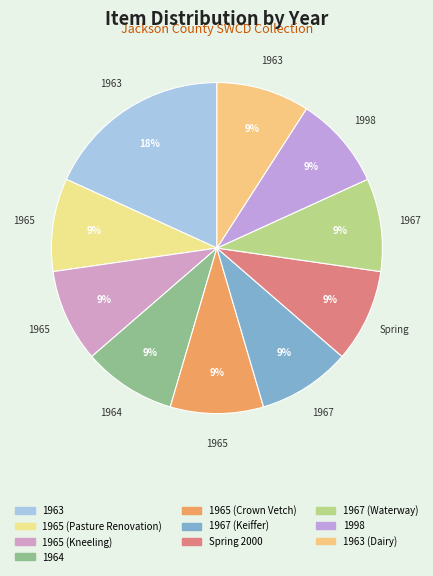

To the nearest percent, what portion does 1963 (Dairy) represent?

9%